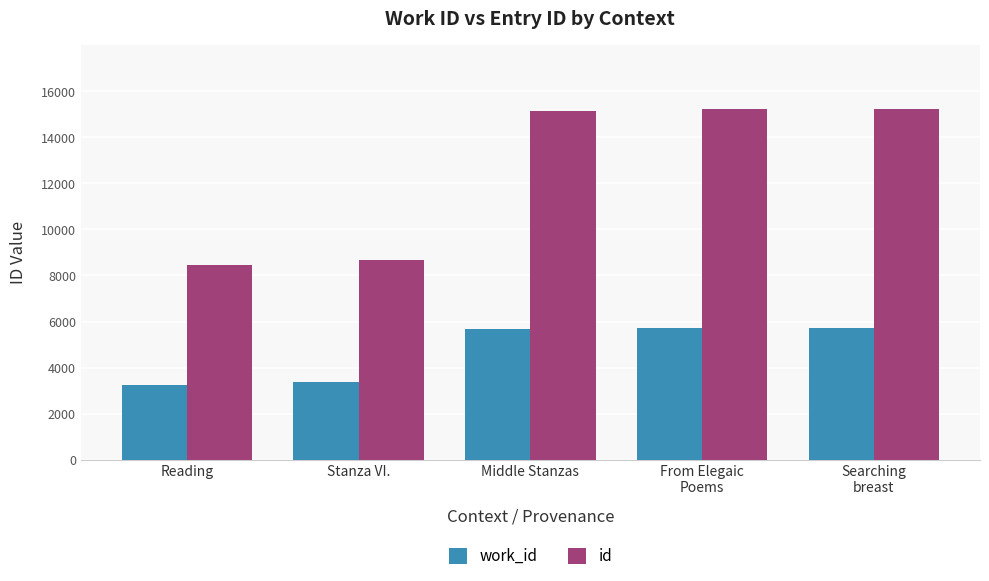

Read the id value at Stanza VI..

8664